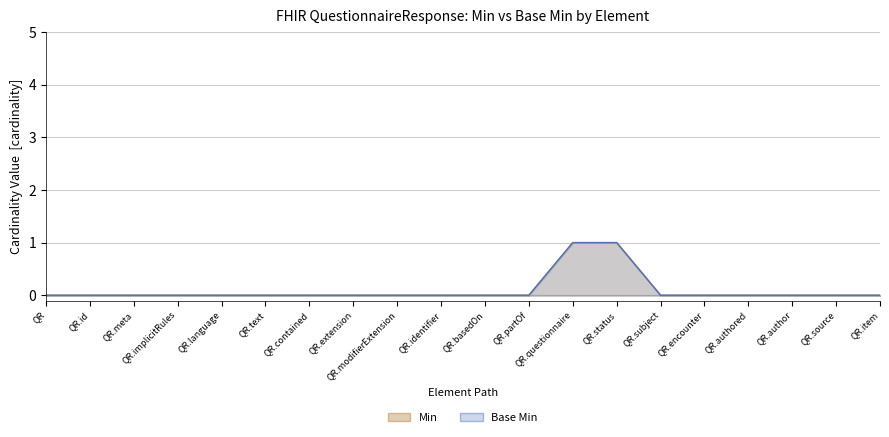

How many values in Min are above zero?

2